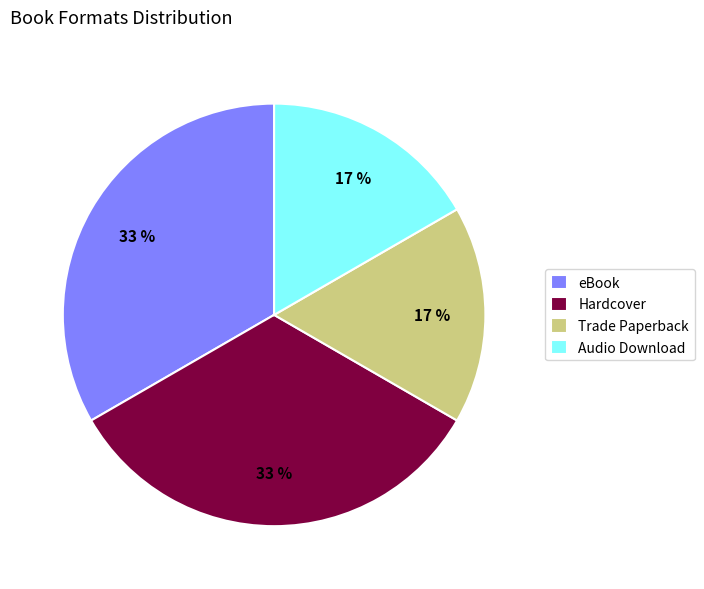

To the nearest percent, what percentage of the pie is eBook?

33%